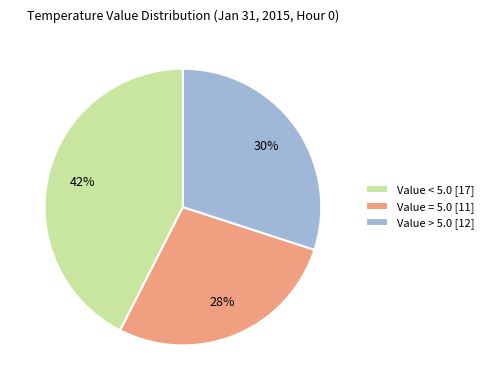

What percentage is the Value > 5.0 [12] slice, to the nearest percent?

30%